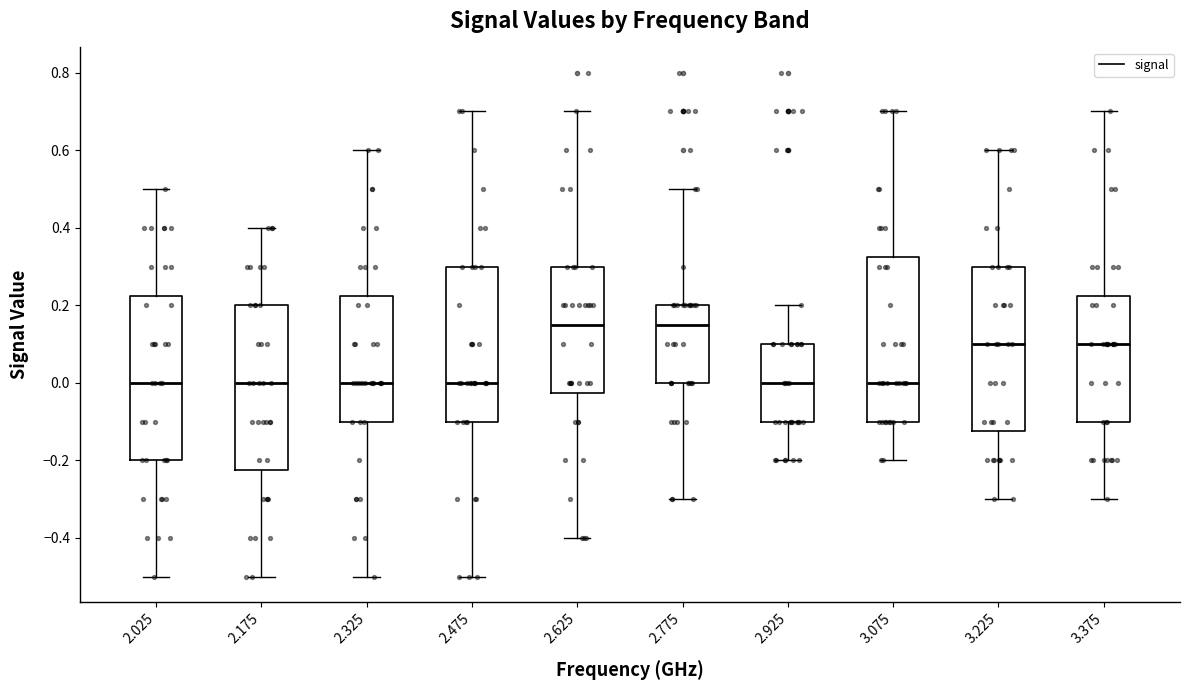

Reading left to right, transcribe this box plot: for each box, give where its median line is, the range the box spans, and where its two whiskers end, as read against the y-axis. The values are not printed on the chart, so give them approximately, as read against the axis.

2.025: median 0.00, box -0.20 to 0.22, whiskers -0.50 to 0.50
2.175: median 0.00, box -0.22 to 0.20, whiskers -0.50 to 0.40
2.325: median 0.00, box -0.10 to 0.22, whiskers -0.50 to 0.60
2.475: median 0.00, box -0.10 to 0.30, whiskers -0.50 to 0.70
2.625: median 0.16, box -0.02 to 0.30, whiskers -0.40 to 0.70
2.775: median 0.16, box 0.00 to 0.20, whiskers -0.30 to 0.50
2.925: median 0.00, box -0.10 to 0.10, whiskers -0.20 to 0.20
3.075: median 0.00, box -0.10 to 0.32, whiskers -0.20 to 0.70
3.225: median 0.10, box -0.12 to 0.30, whiskers -0.30 to 0.60
3.375: median 0.10, box -0.10 to 0.22, whiskers -0.30 to 0.70